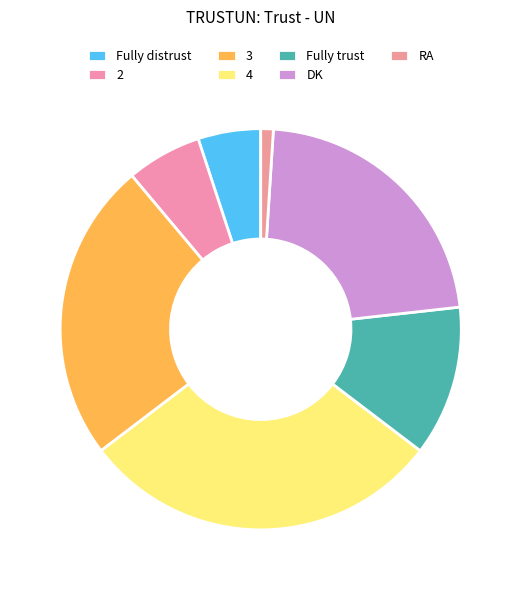

Count the number of slices in the pie.

7